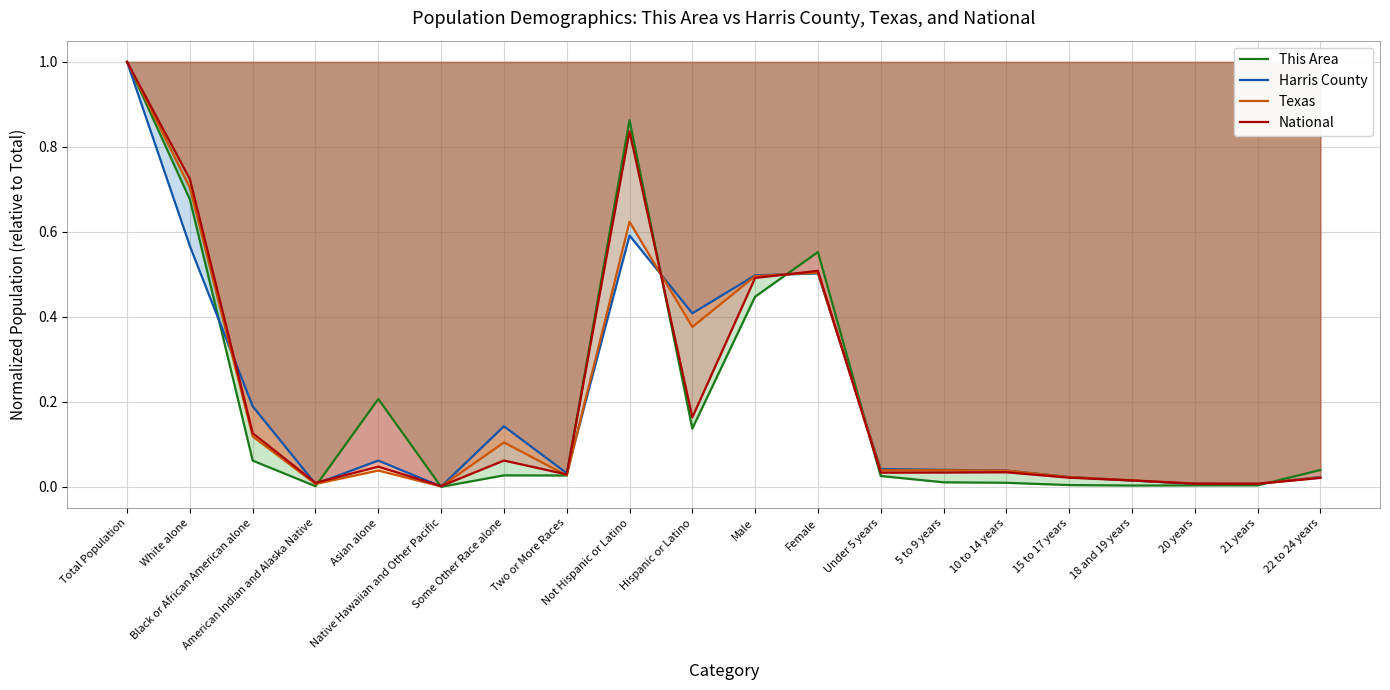

What is the difference between the highest and lowest values at Black or African American alone?

0.1